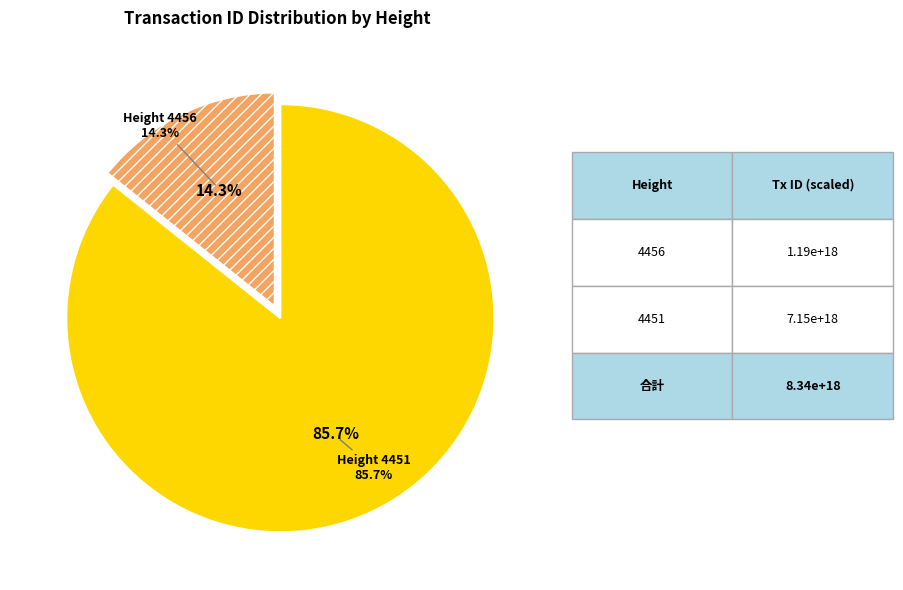

To the nearest percent, what is the difference between the 4451 and 4456 slice percentages?

71%